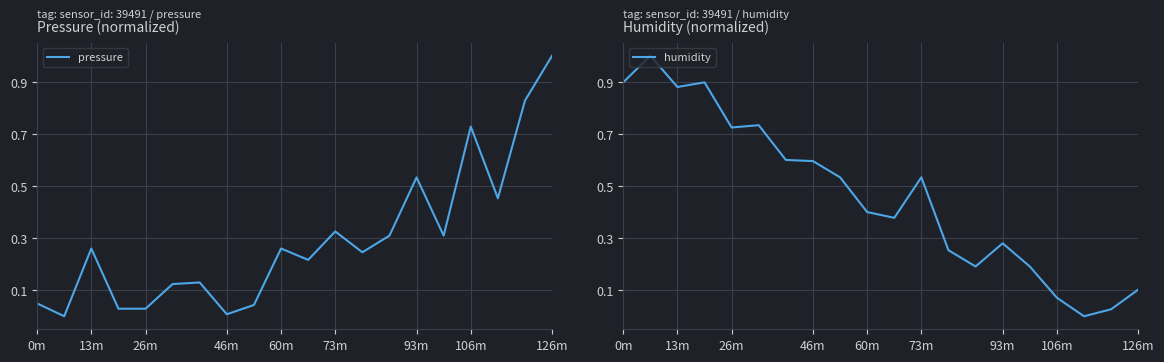

Reading left to right, transcribe all the data shown in this chart.

pressure: 0.0	0.0	0.3	0.0	0.0	0.1	0.1	0.0	0.0	0.3	0.2	0.3	0.2	0.3	0.5	0.3	0.7	0.5	0.8	1.0
humidity: 0.9	1.0	0.9	0.9	0.7	0.7	0.6	0.6	0.5	0.4	0.4	0.5	0.3	0.2	0.3	0.2	0.1	0.0	0.0	0.1